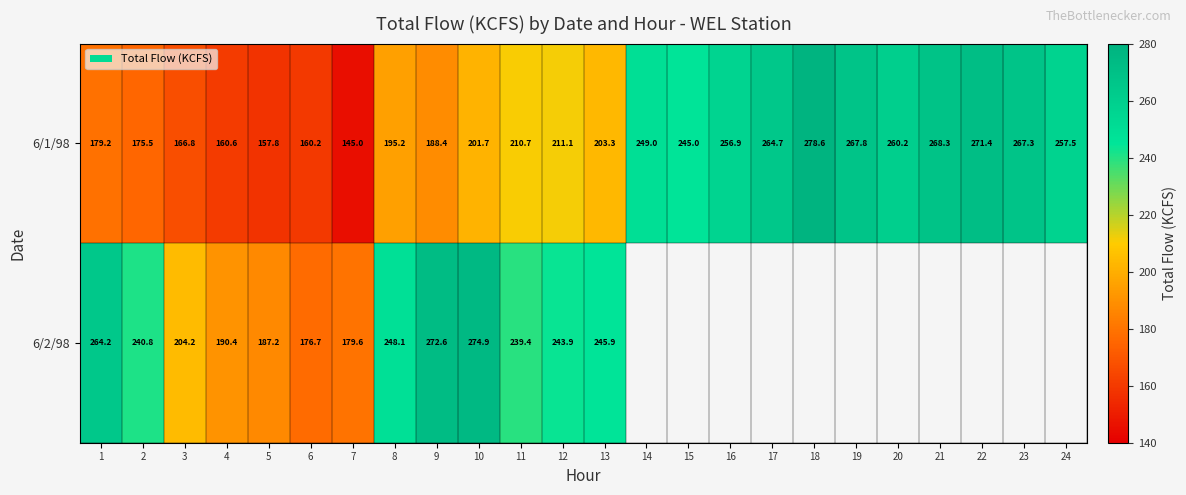

What is the spread (max minus min) of values at 10?

73.2